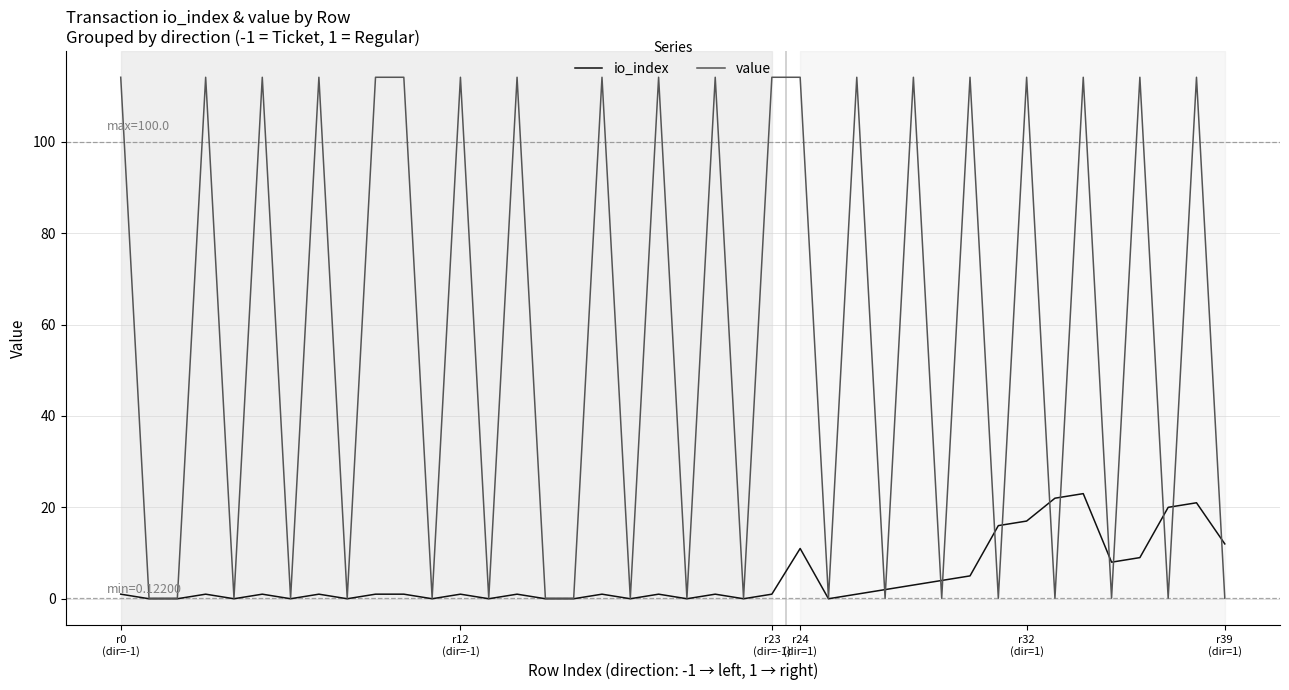

What is the greatest value displayed?

114.1